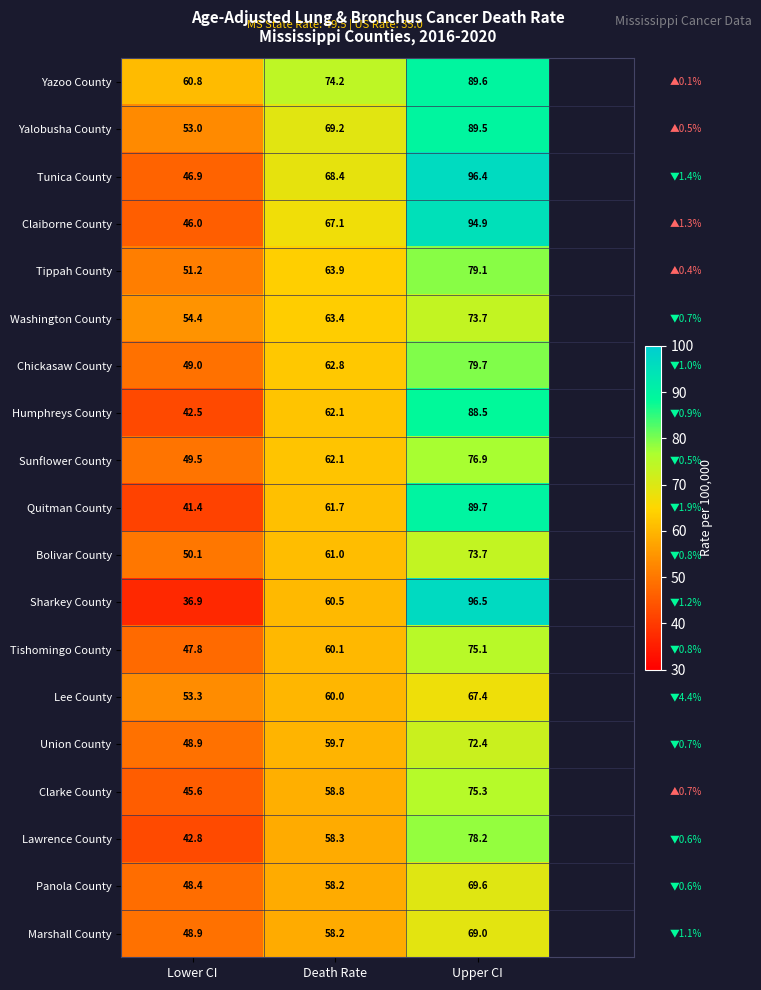

What is the average value of the Chickasaw County series?

63.8